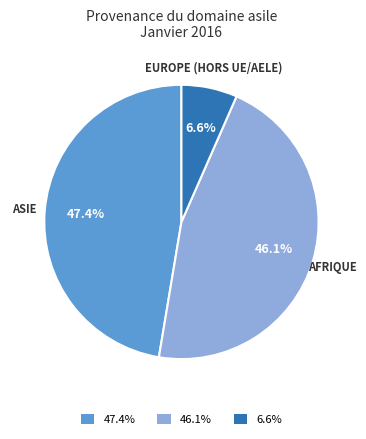

Which slice is the largest?

47.4%